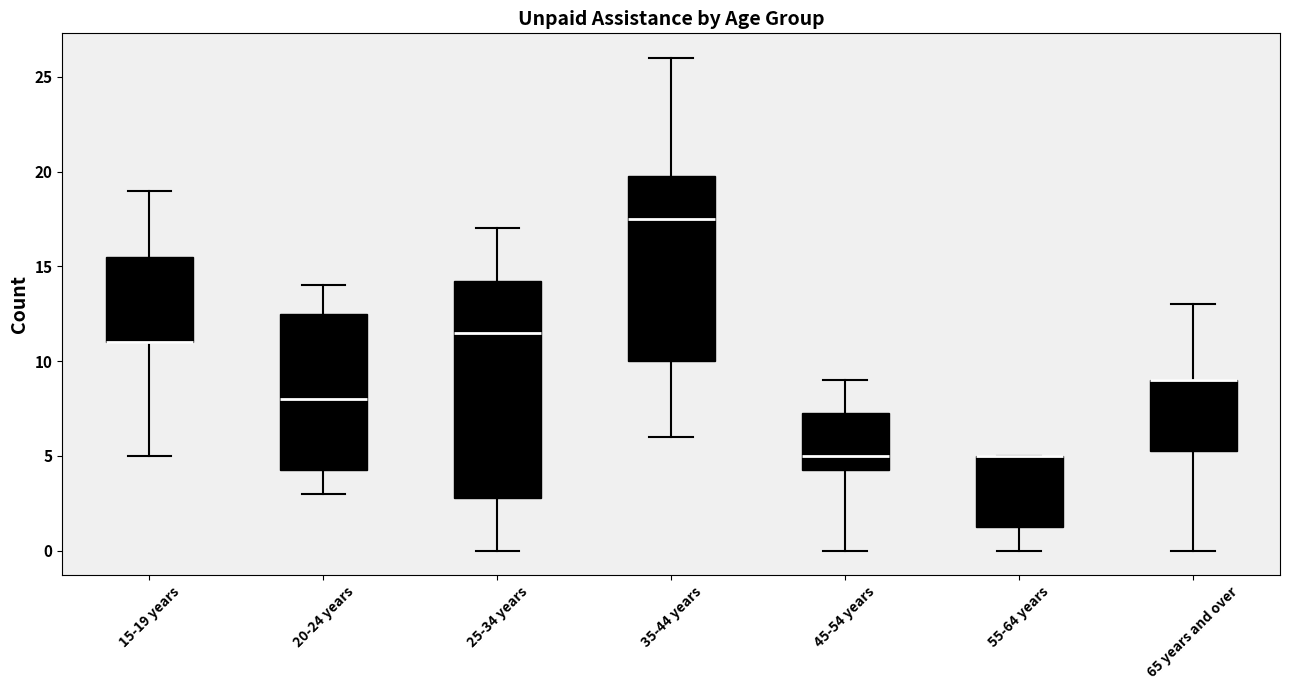

Where does the median line of the box for 20-24 years sit on the y-axis? The values are not printed on the chart, so give them approximately, as read against the axis.

8.0